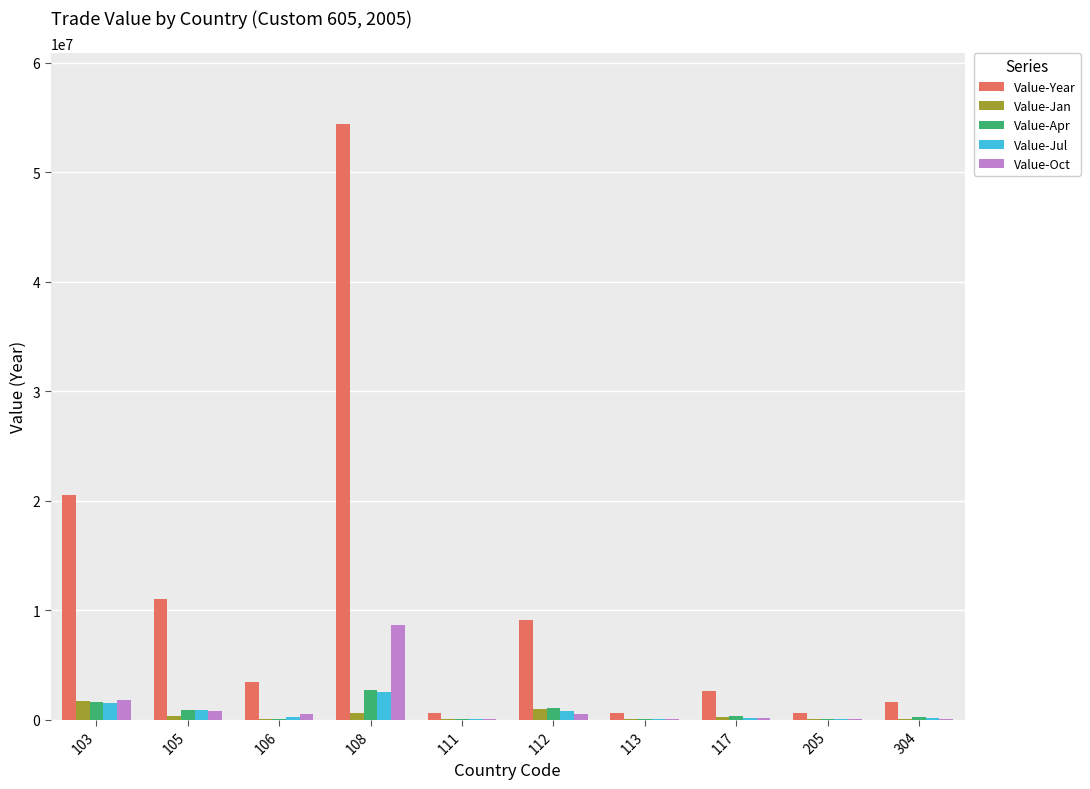

Which series has the largest total across all categories?

Value-Year